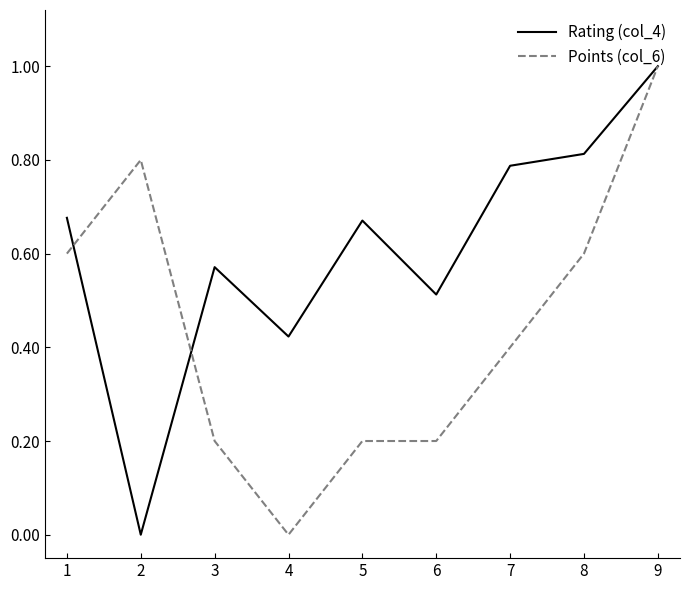

Is the value of Points (col_6) at 5 greater than the value of Rating (col_4) at 8?

No